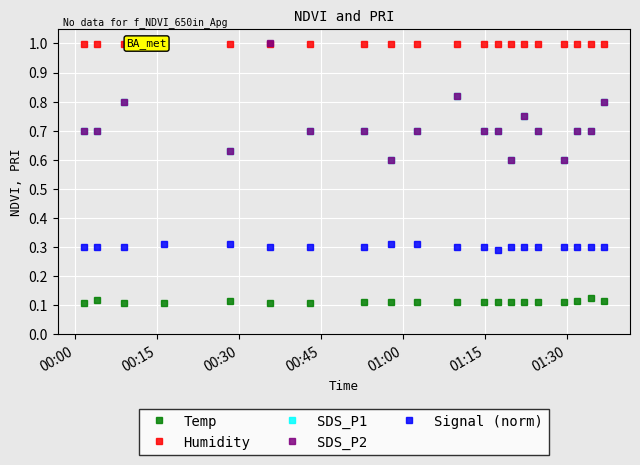

True or false: Signal (norm) and Temp intersect in this chart.

False